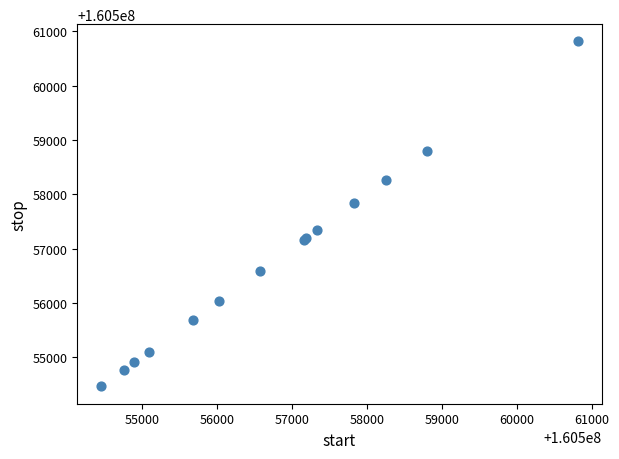

What Y value in the scatter plot is closest to 160557637?

160557831